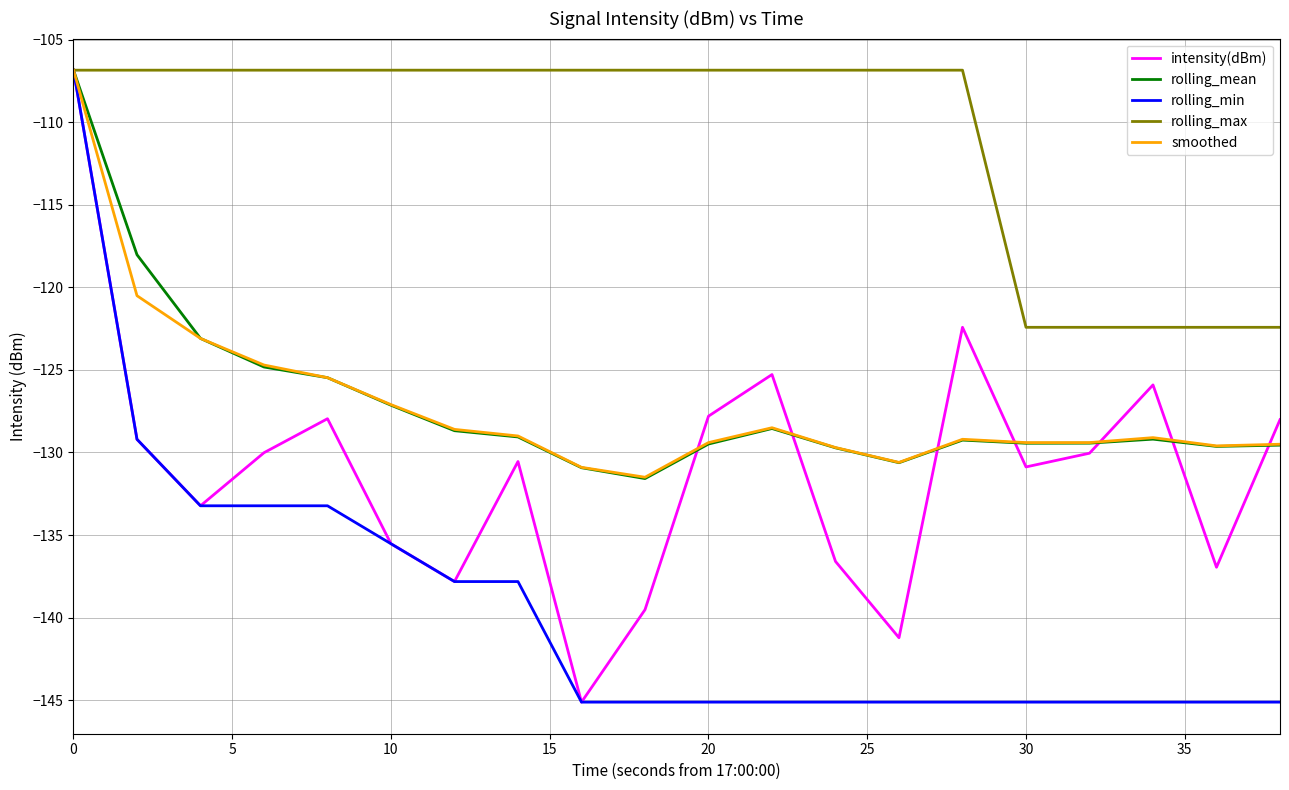

How many interior local peaks does the smoothed series have?

3